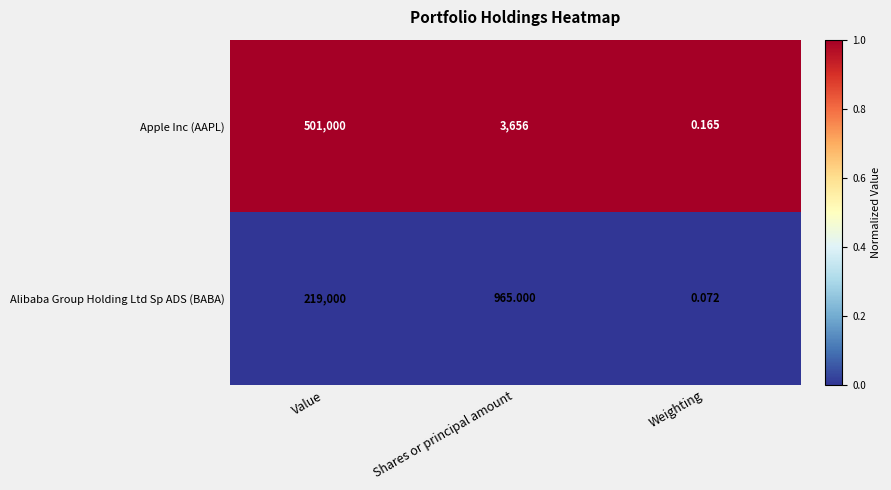

Rank the series at Value from highest to lowest value.

Apple Inc (AAPL), Alibaba Group Holding Ltd Sp ADS (BABA)